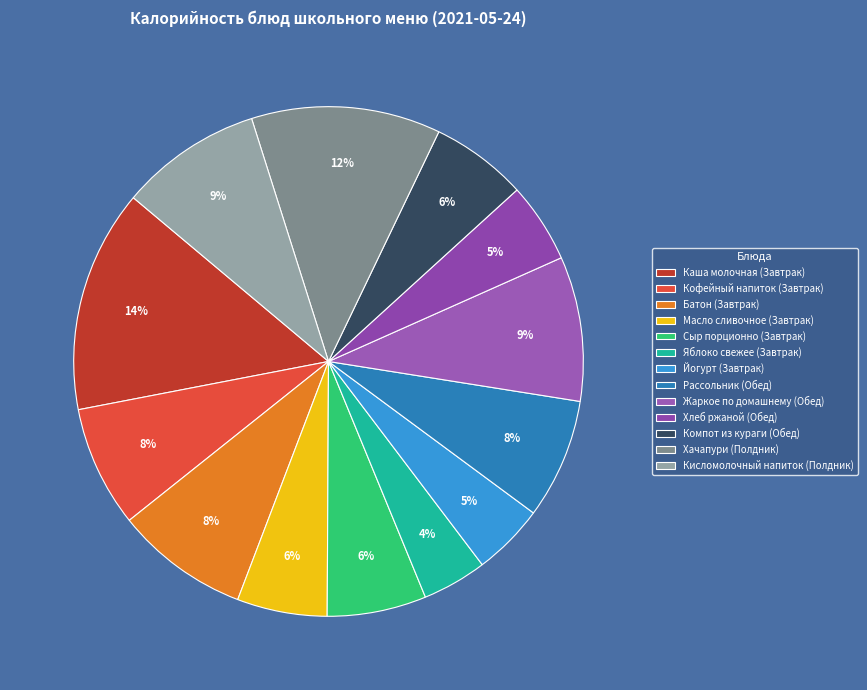

Combined, do Хлеб ржаной (Обед) and Каша молочная (Завтрак) account for over 50%?

No